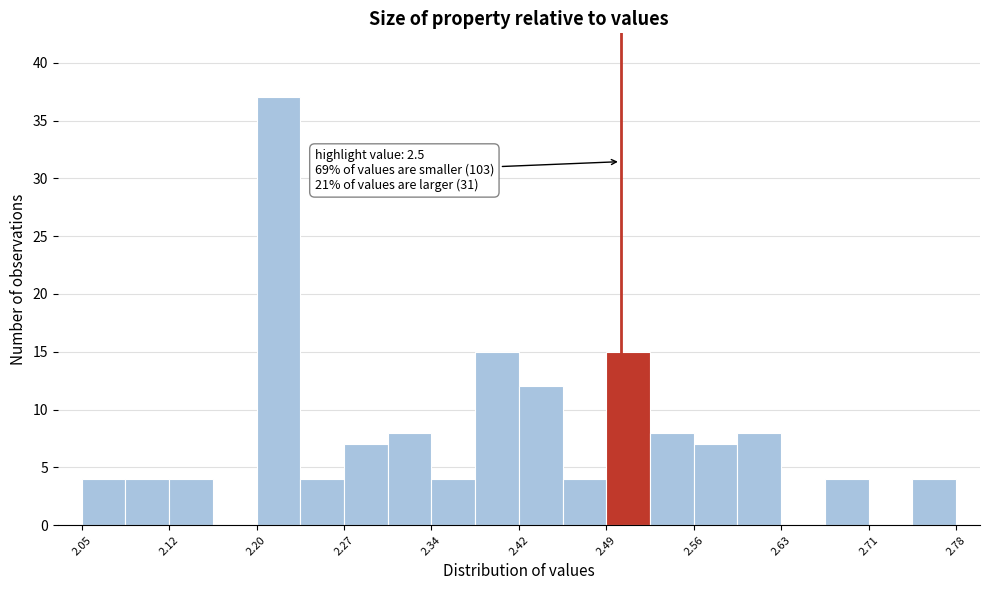

Read against the x-axis, roughly where is the centre of the tallest bar?

2.21